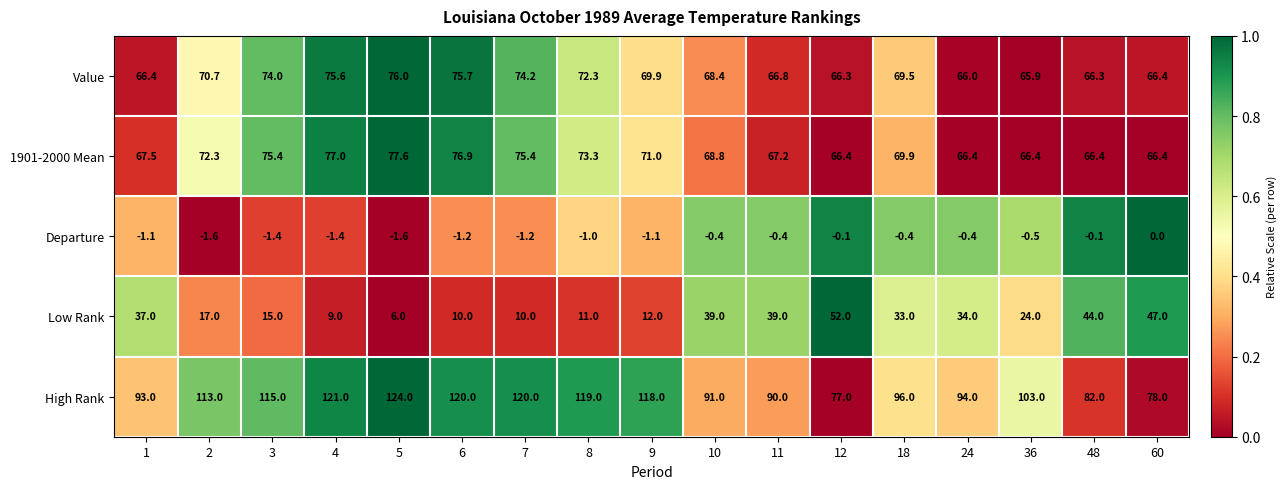

Which series has the largest total across all categories?

High Rank